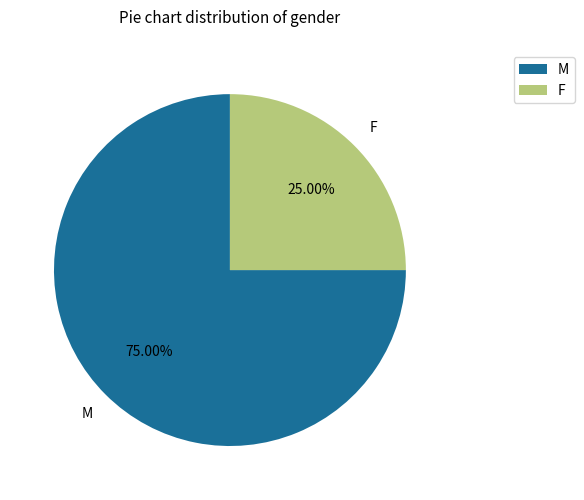

To the nearest percent, what portion does F represent?

25%